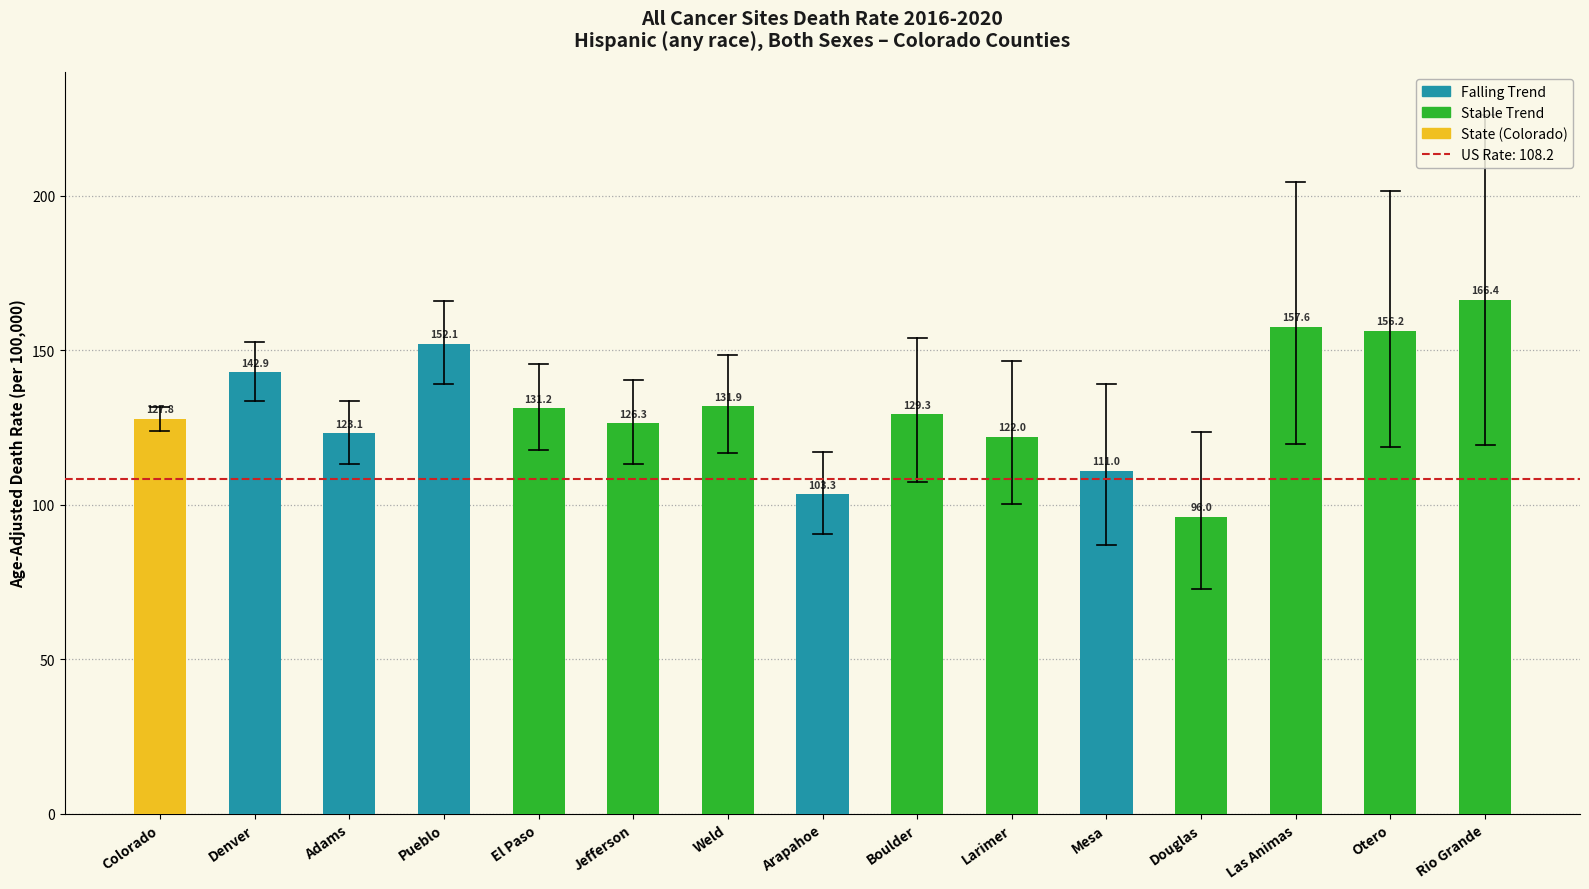

How many data points are less than 129?

7